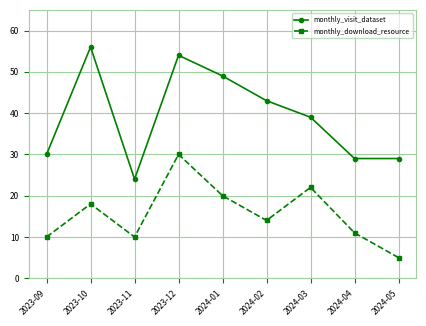

What is the total value across all series at 2023-12?

84